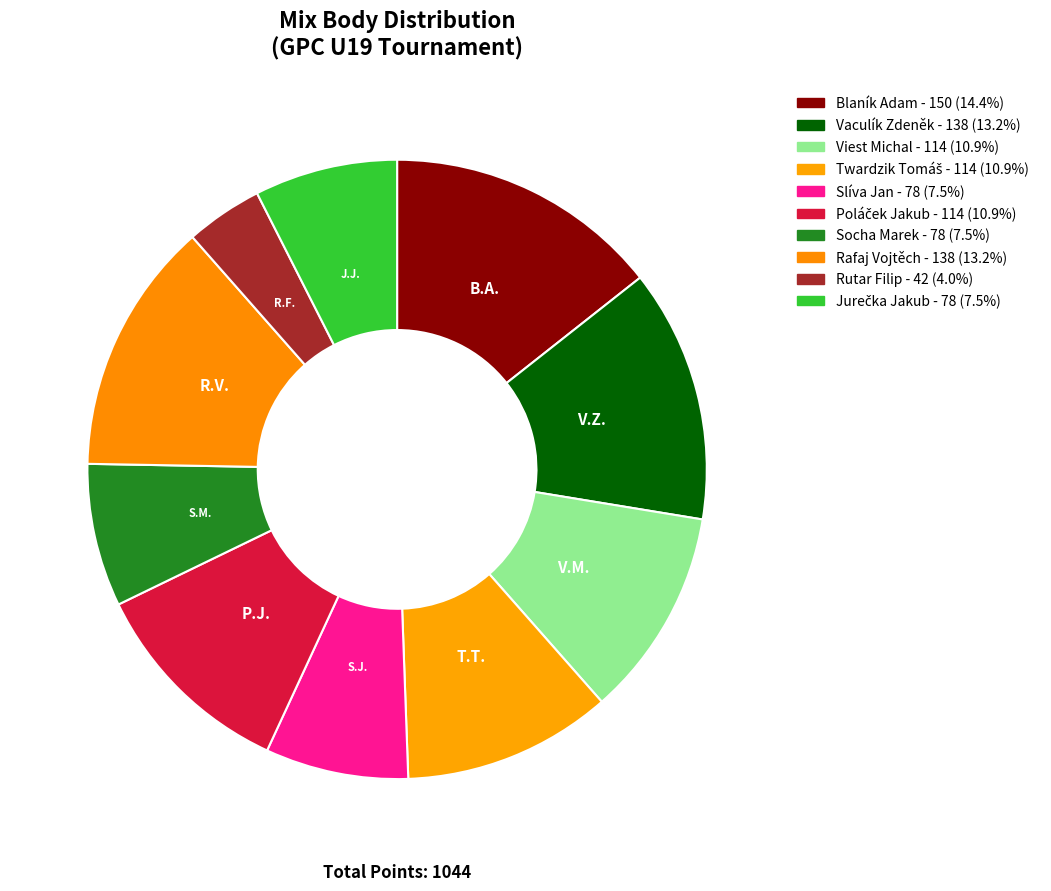

To the nearest percent, what is the average slice percentage?

10%